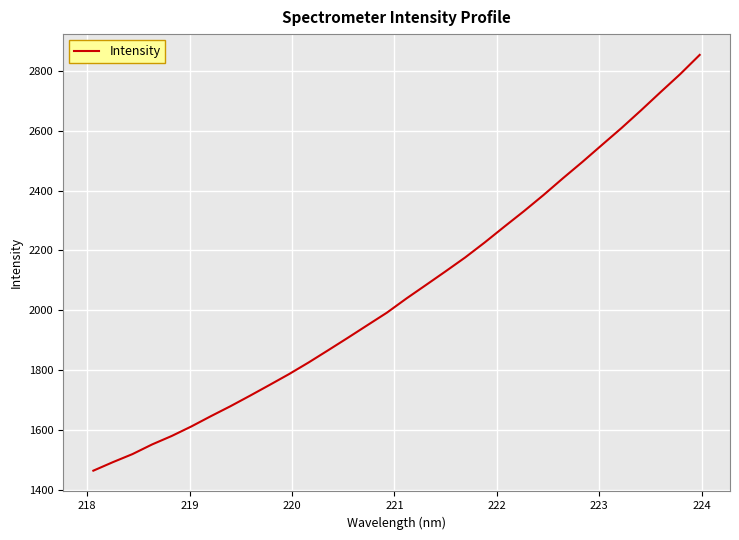

What is the maximum value shown in the chart?

2853.5